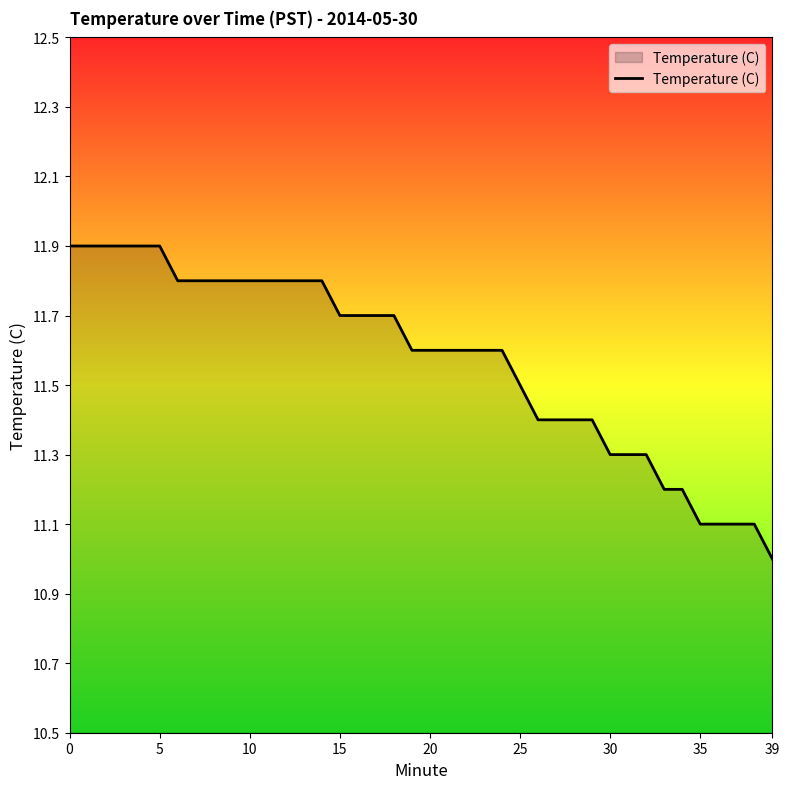

What is the greatest value displayed?

11.9